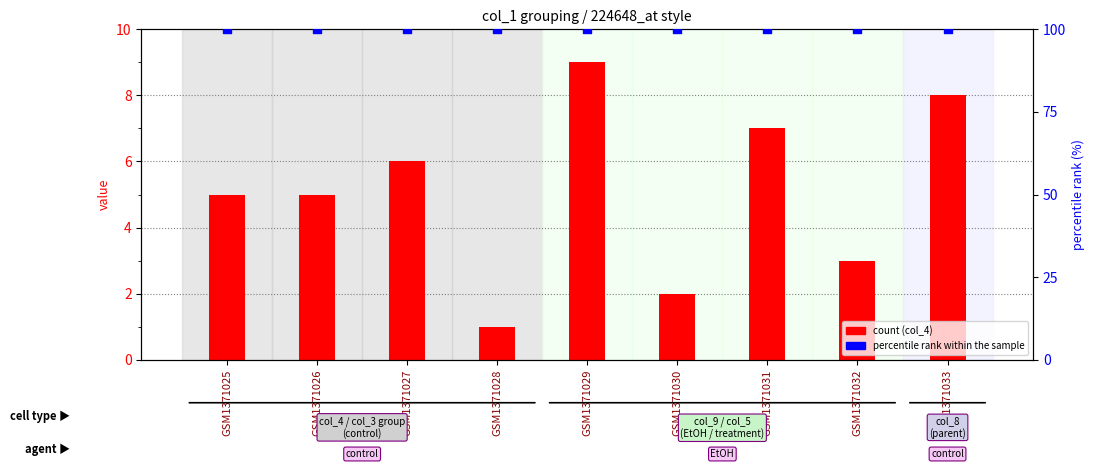

Which series contains the highest Y value?

percentile rank within the sample